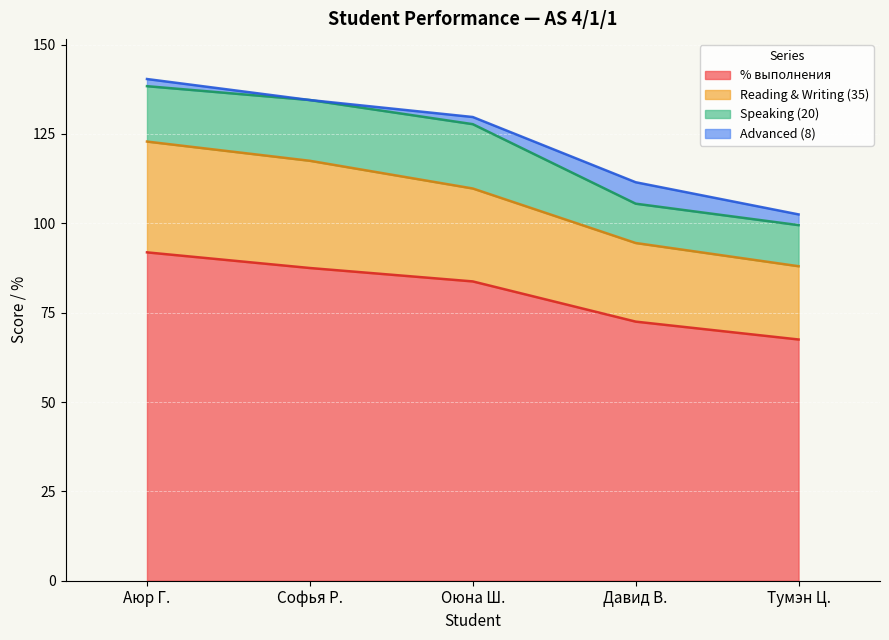

The % выполнения series shows 53.8 at Софья Р.. True or false?

False